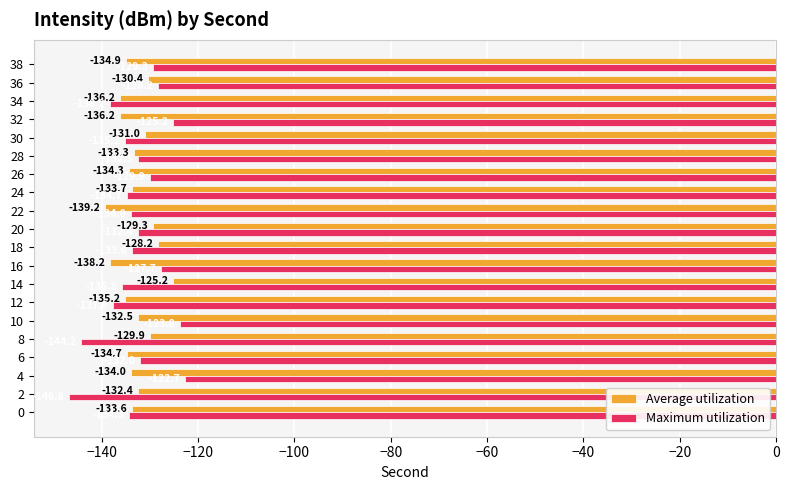

Rank the series by their maximum value, from highest to lowest.

Maximum utilization, Average utilization